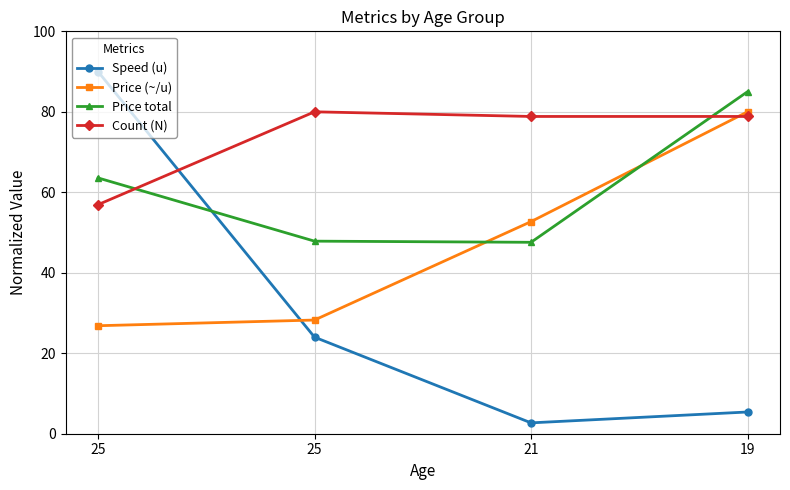

Between which two adjacent categories do Price total and Price (~/u) first intersect?

25 and 21